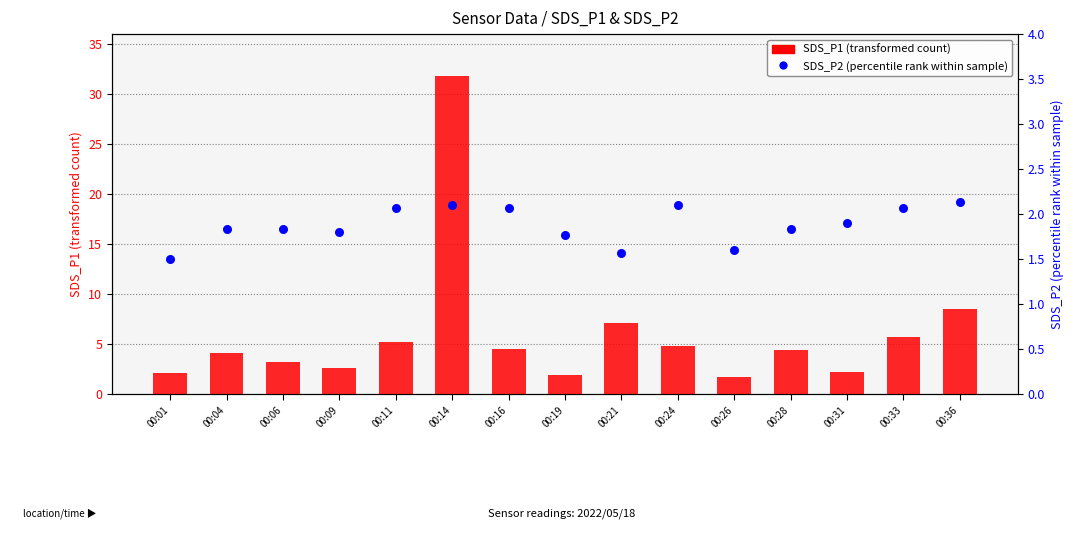

Which series contains the lowest Y value?

SDS_P2 (percentile rank within sample)